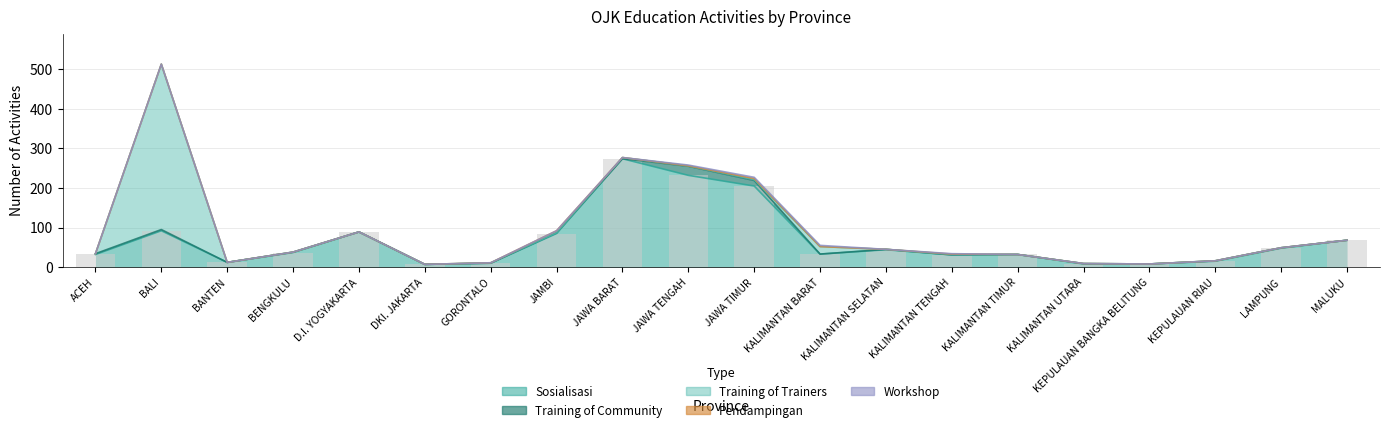

What is the label of the 14th bar from the right?

GORONTALO